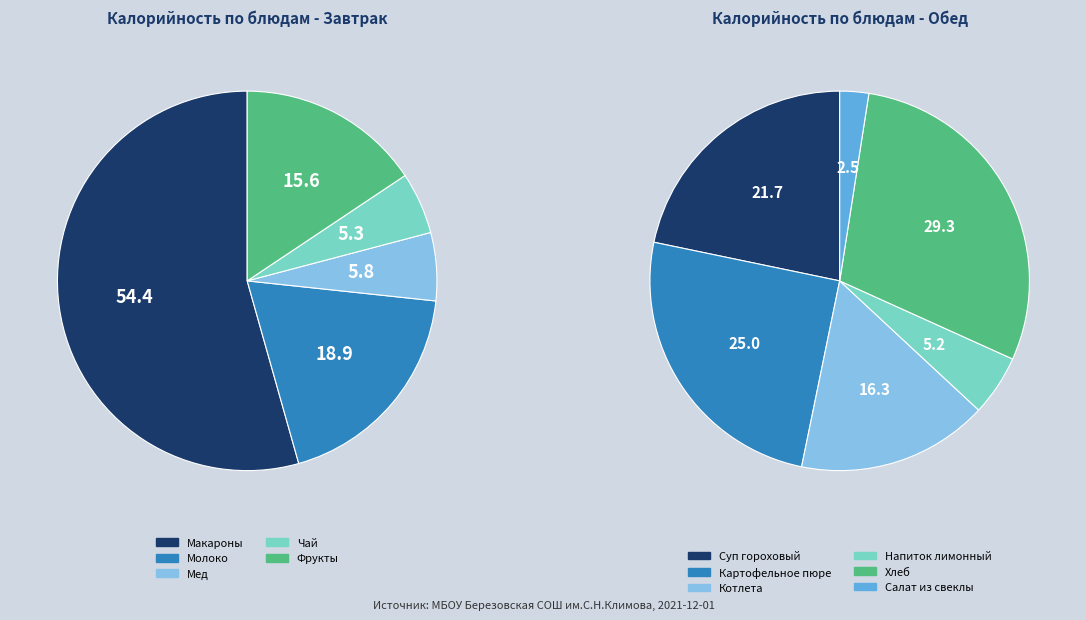

Combined, do Котлета and Макароны account for over 50%?

No